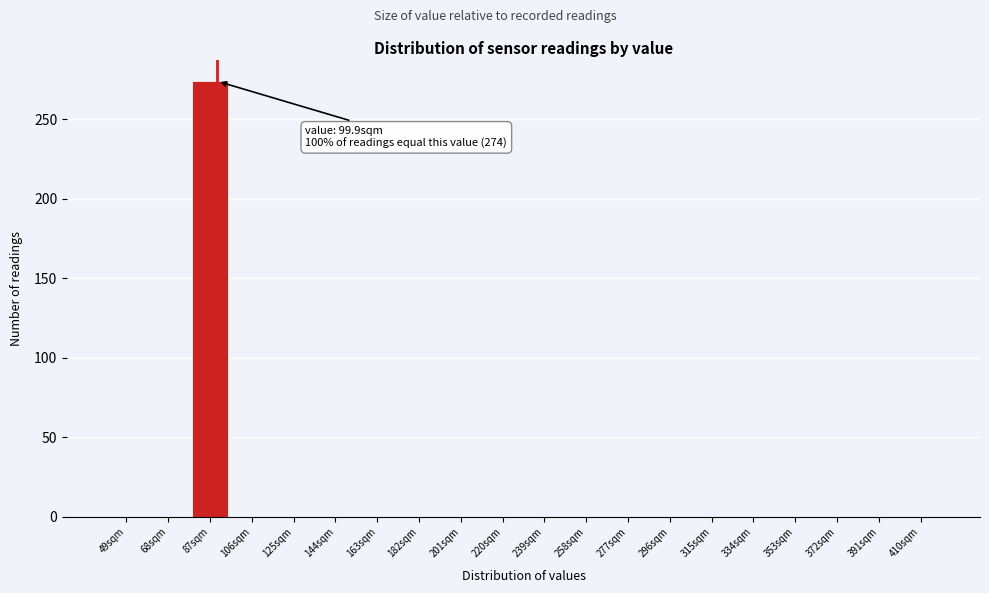

Reading left to right, extract all data points from this chart.

49sqm=0	68sqm=0	87sqm=274	106sqm=0	125sqm=0	144sqm=0	163sqm=0	182sqm=0	201sqm=0	220sqm=0	239sqm=0	258sqm=0	277sqm=0	296sqm=0	315sqm=0	334sqm=0	353sqm=0	372sqm=0	391sqm=0	410sqm=0